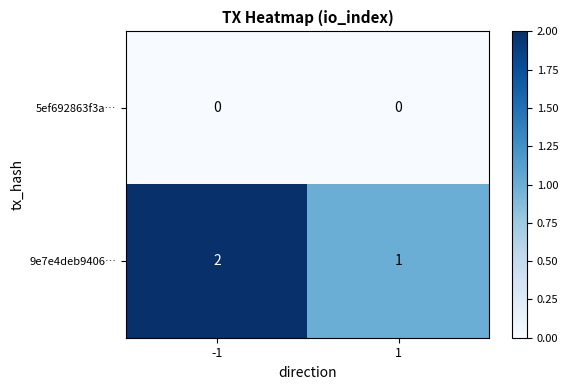

What is the total value across all series at 1?

1